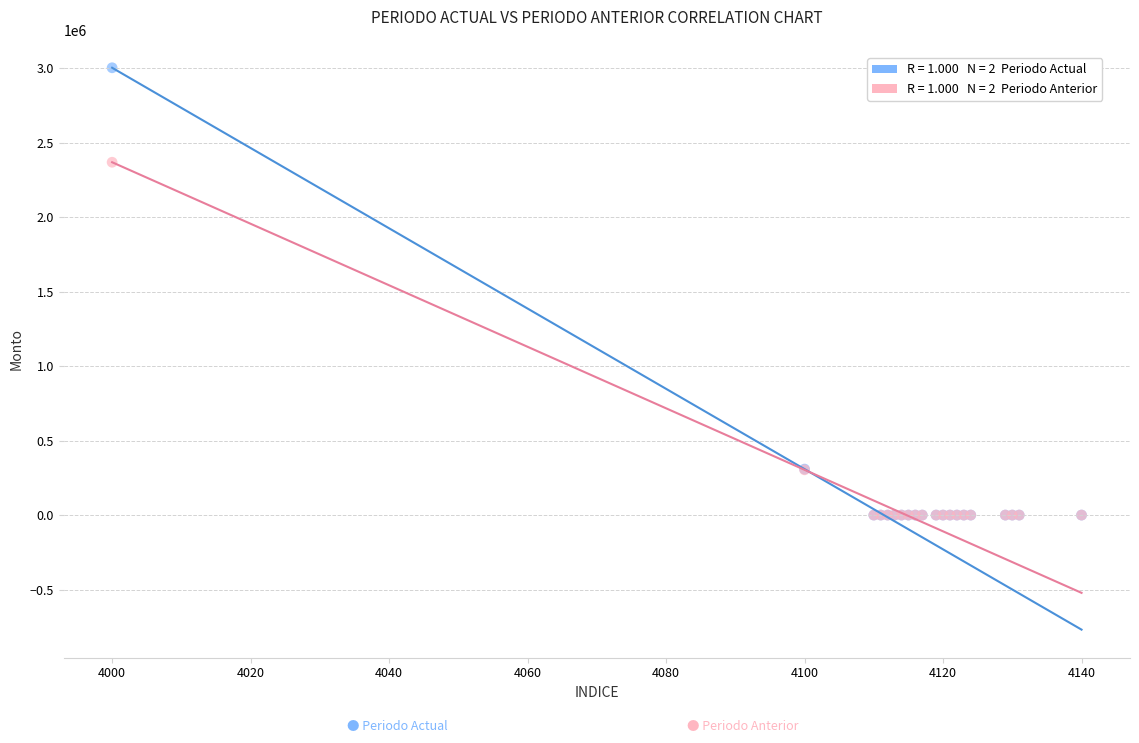

Across all series, what Y value is closest to 1500976?

2367878.0